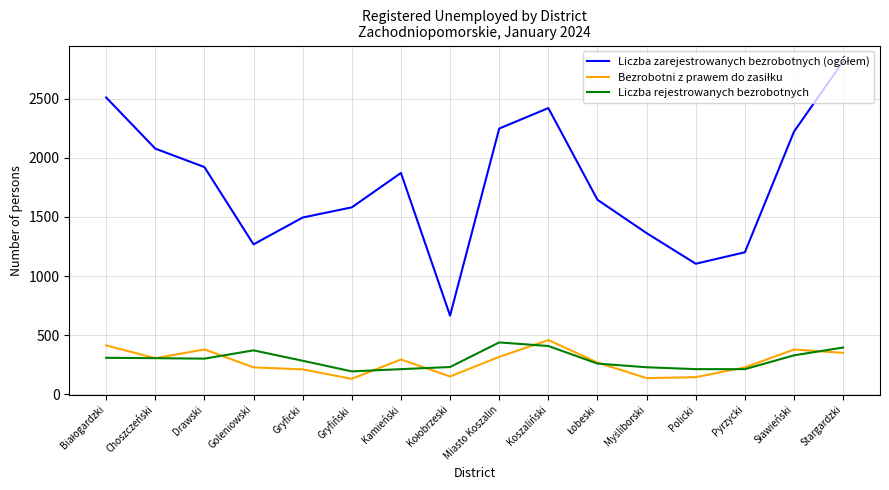

What is the spread (max minus min) of values at Pyrzycki?

989